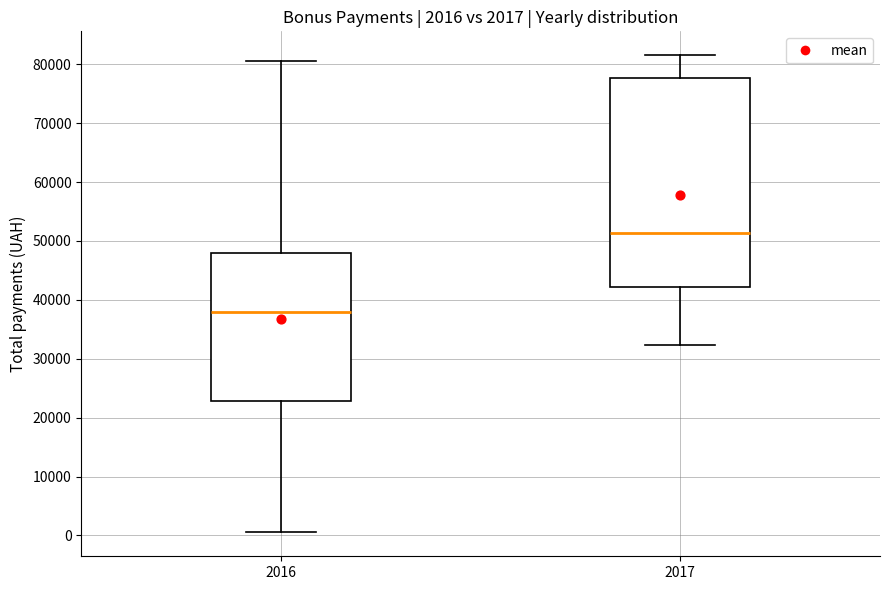

Which box's median line is the highest?

2017